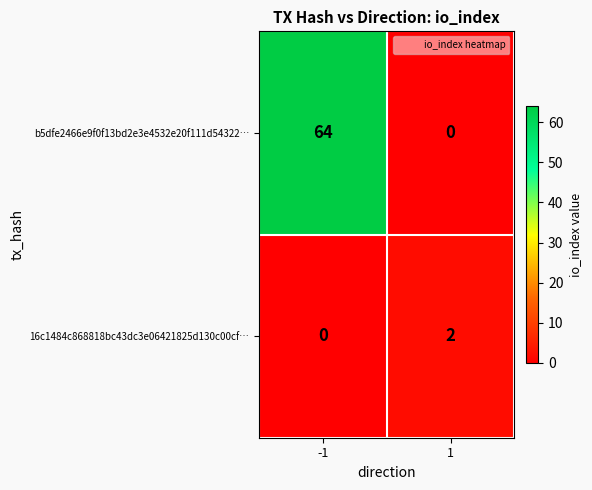

What is the spread (max minus min) of values at -1?

64